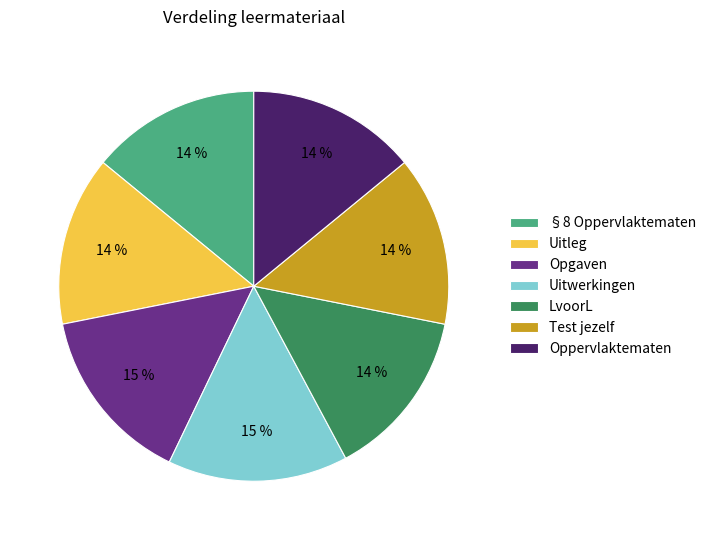

Is the sum of LvoorL and Uitwerkingen greater than half?

No